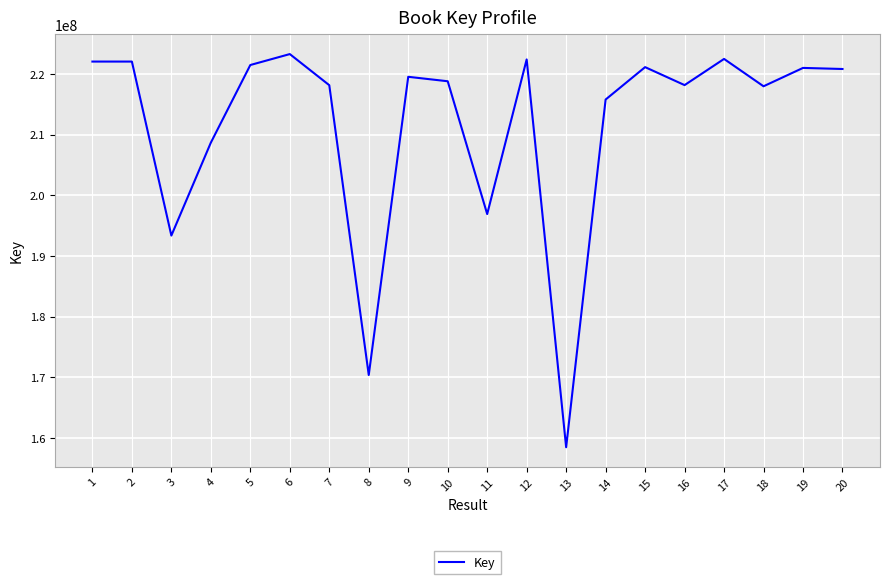

What is the approximate value at 7, to the nearest 50?

218167350